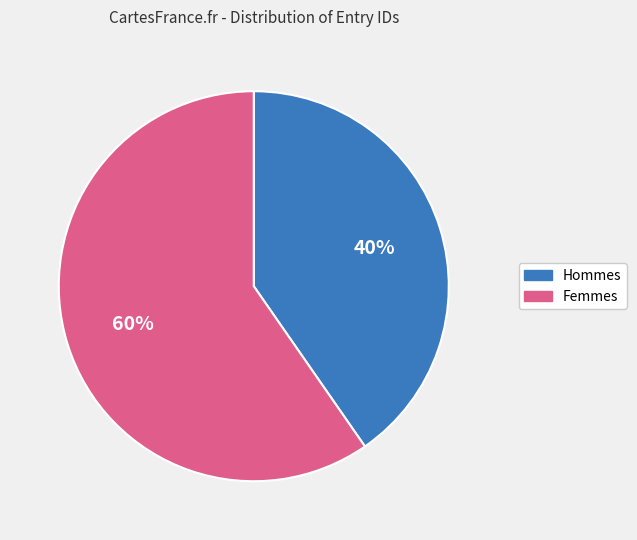

How many slices are in this pie chart?

2